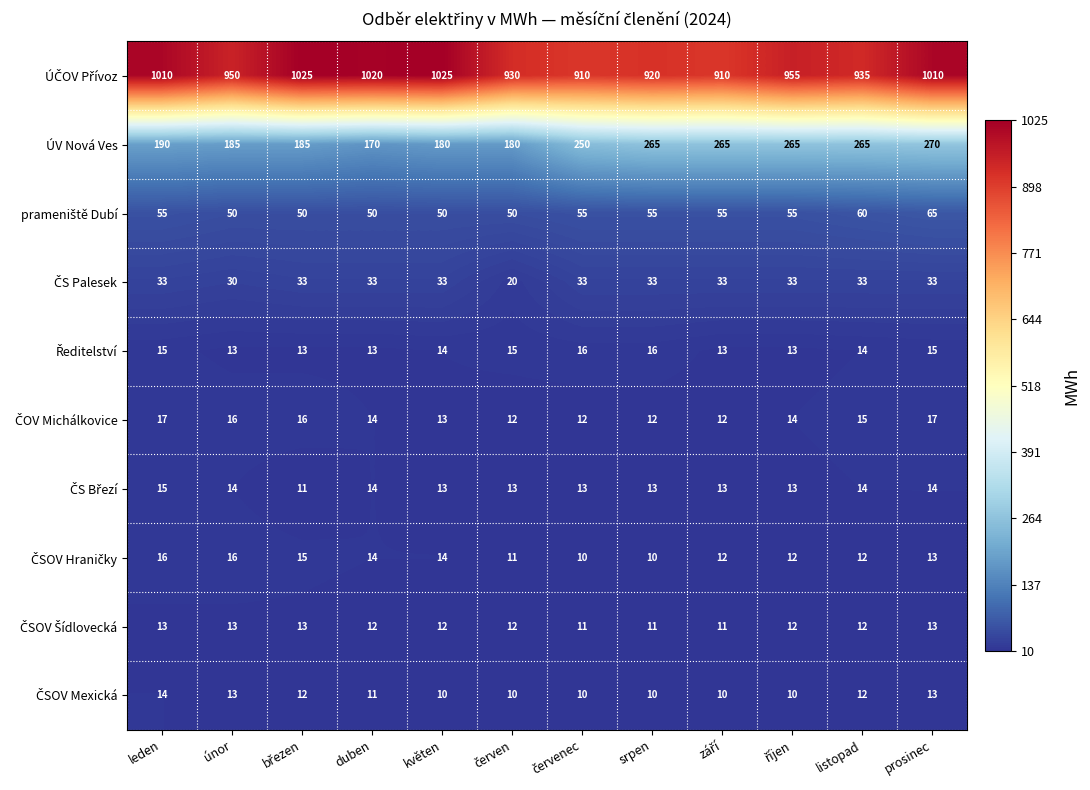

Is it true that ÚV Nová Ves equals 90 at duben?

False